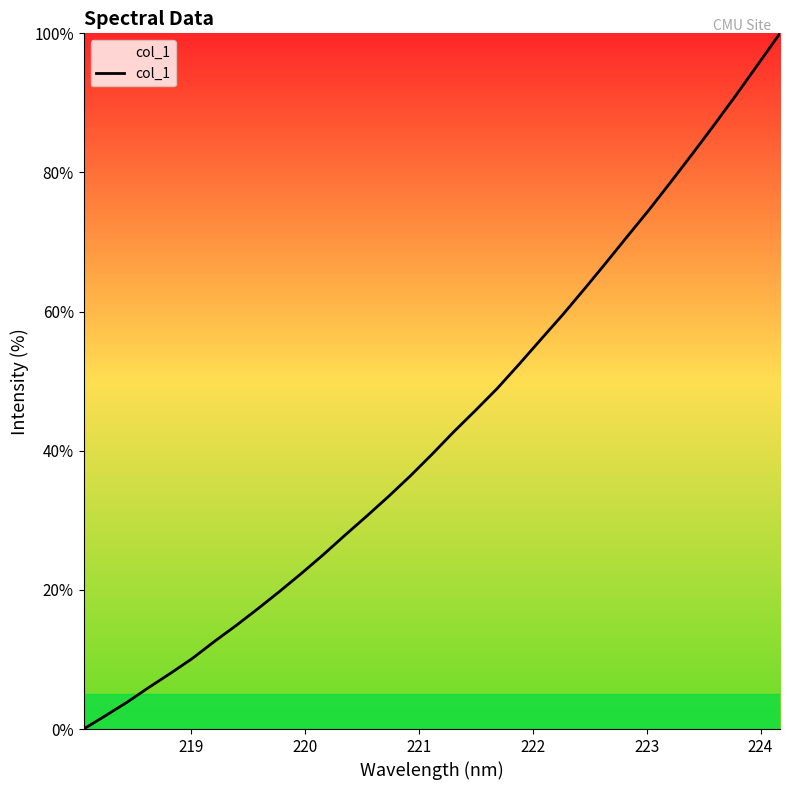

What is the maximum value shown in the chart?

100.0